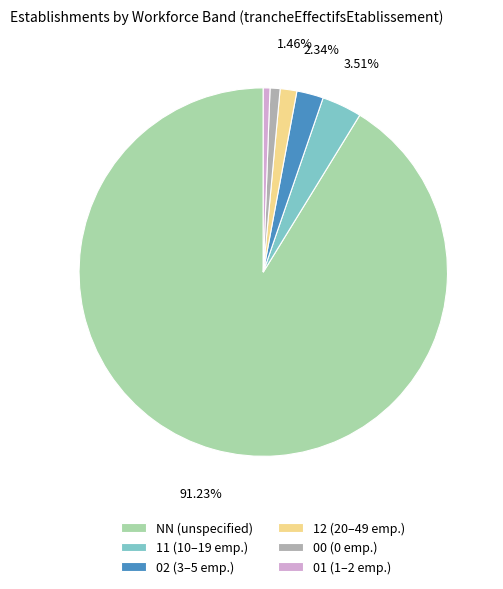

Do 11 (10–19 emp.) and 12 (20–49 emp.) together represent more than half of the pie?

No